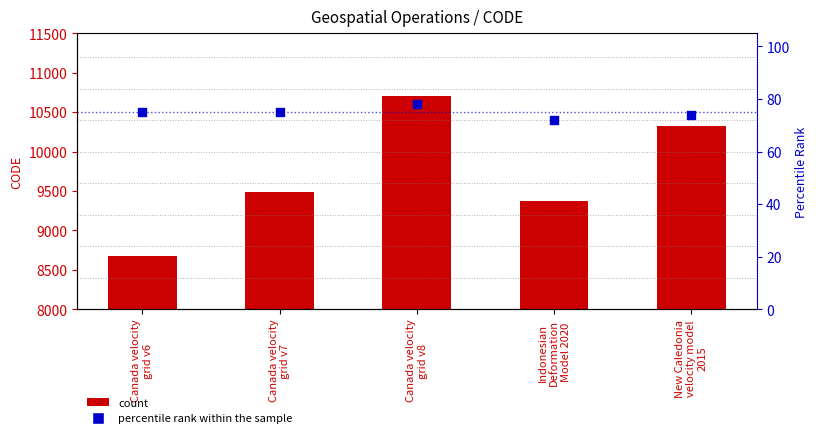

Which series reaches the minimum Y coordinate?

percentile rank within the sample